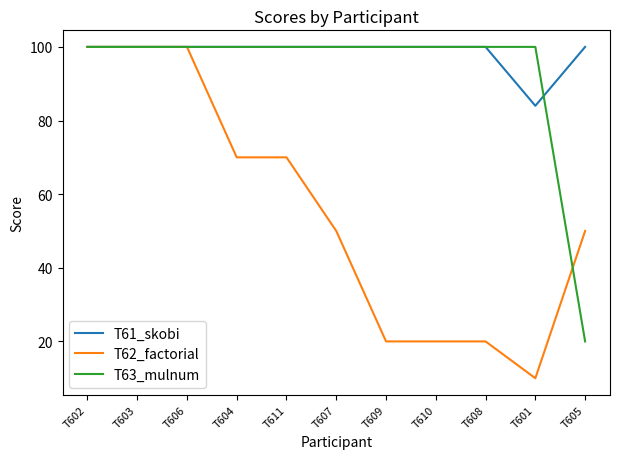

What is the maximum value shown in the chart?

100